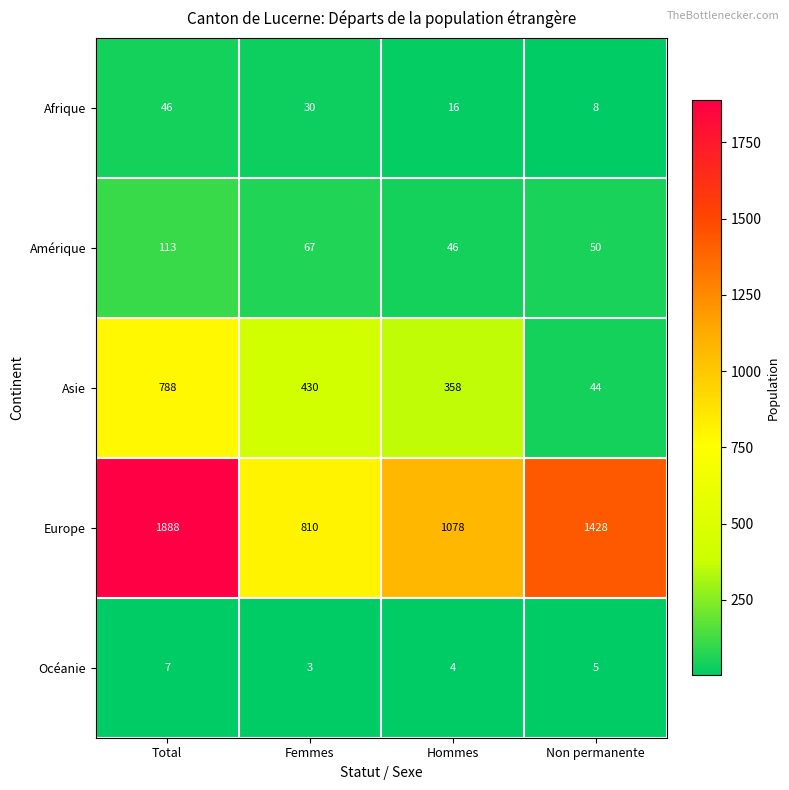

The Afrique series shows 30 at Femmes. True or false?

True